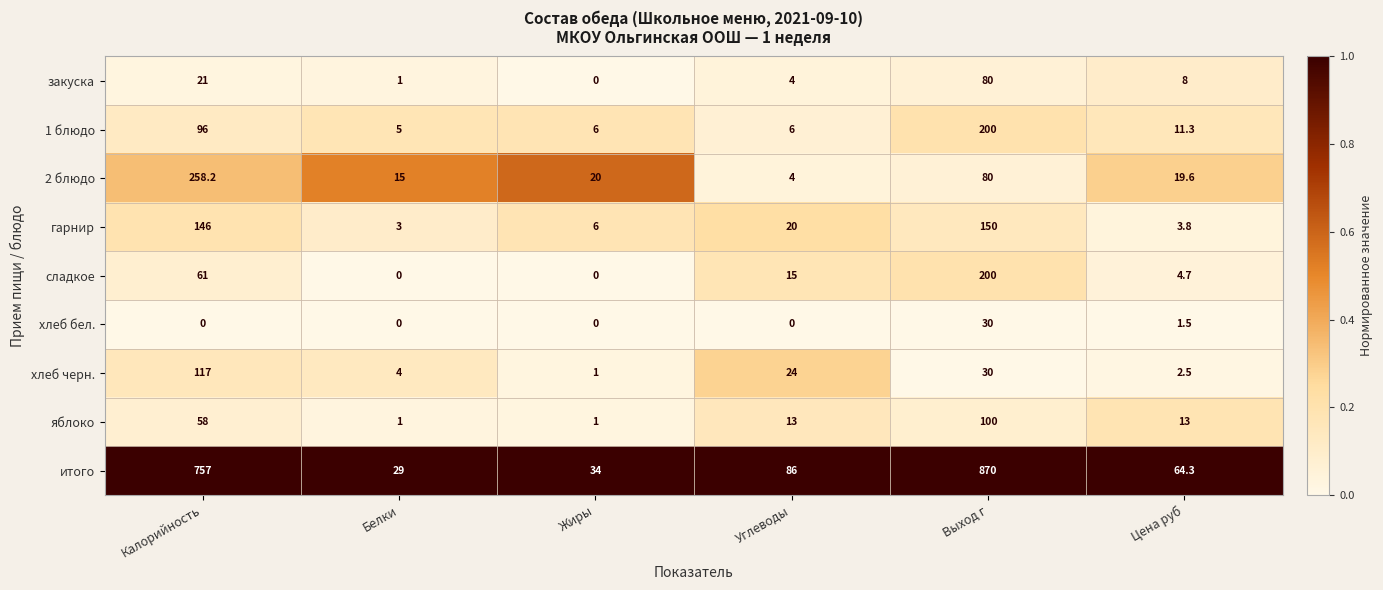

Which series changed the most between Углеводы and Выход г?

итого